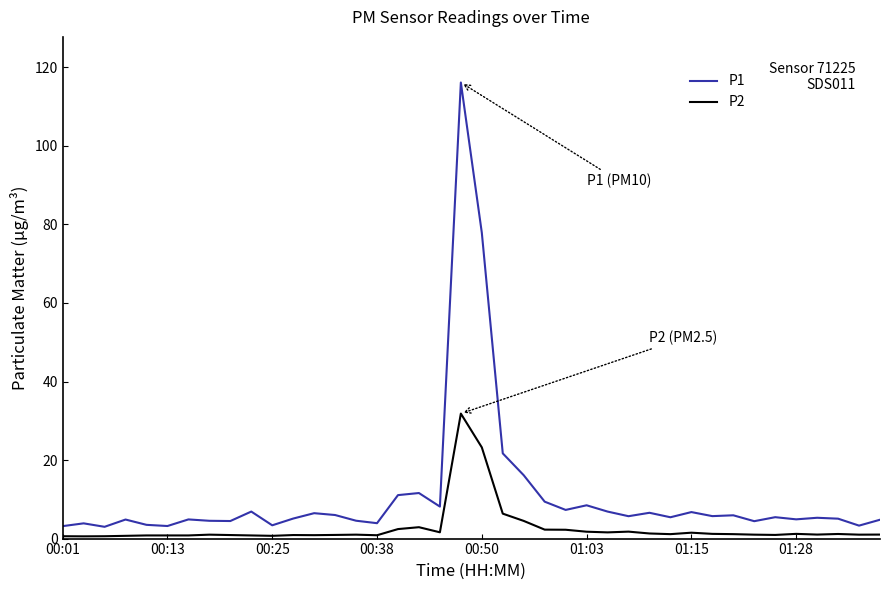

What is the maximum value for P2?

31.8